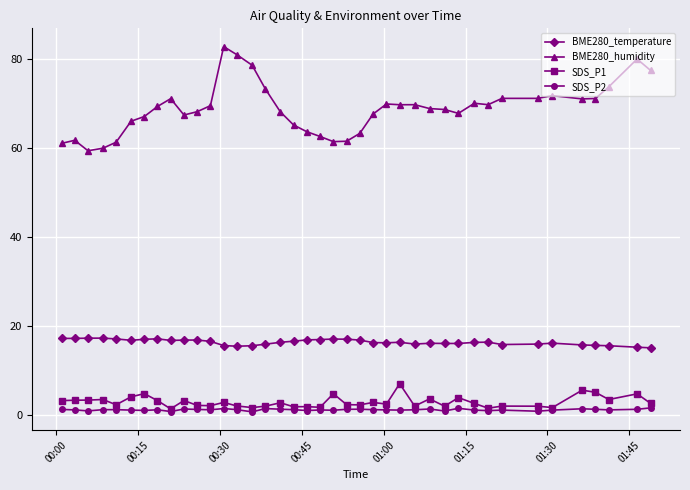

What is the minimum value for BME280_humidity?

59.5